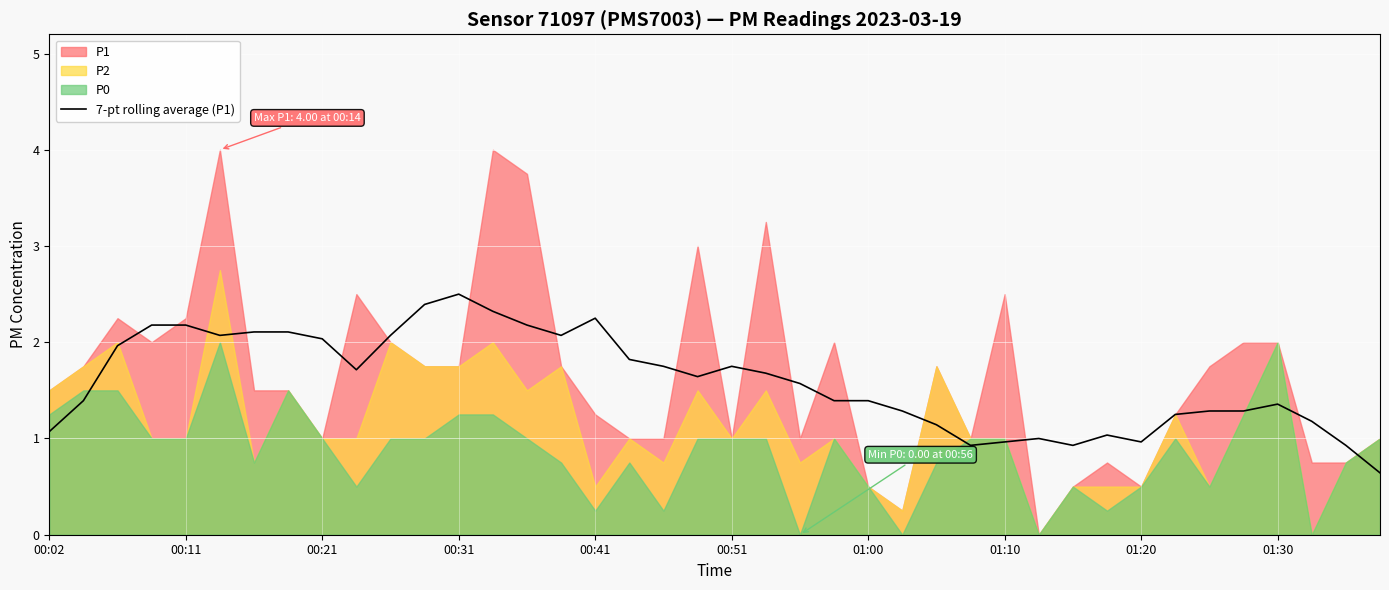

The value of 7-pt rolling average (P1) at 00:41 is 3.1. True or false?

False